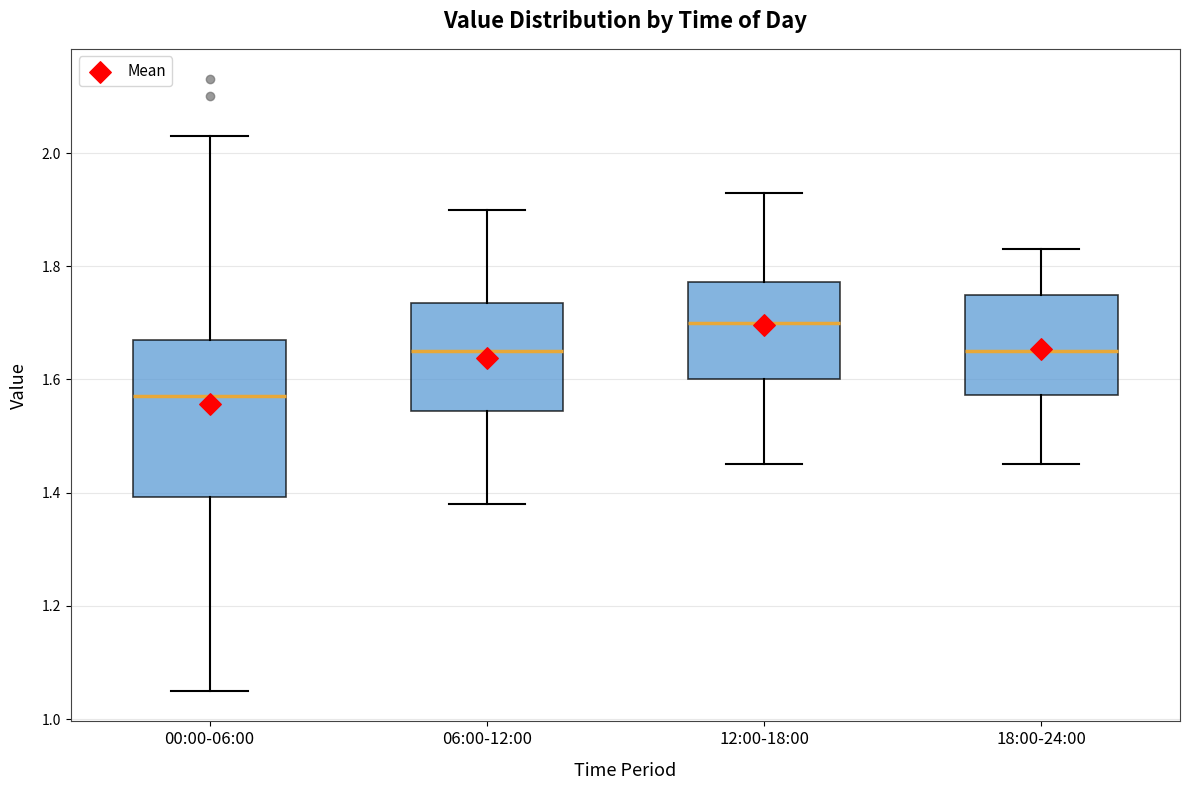

Which box's median line is the highest?

12:00-18:00